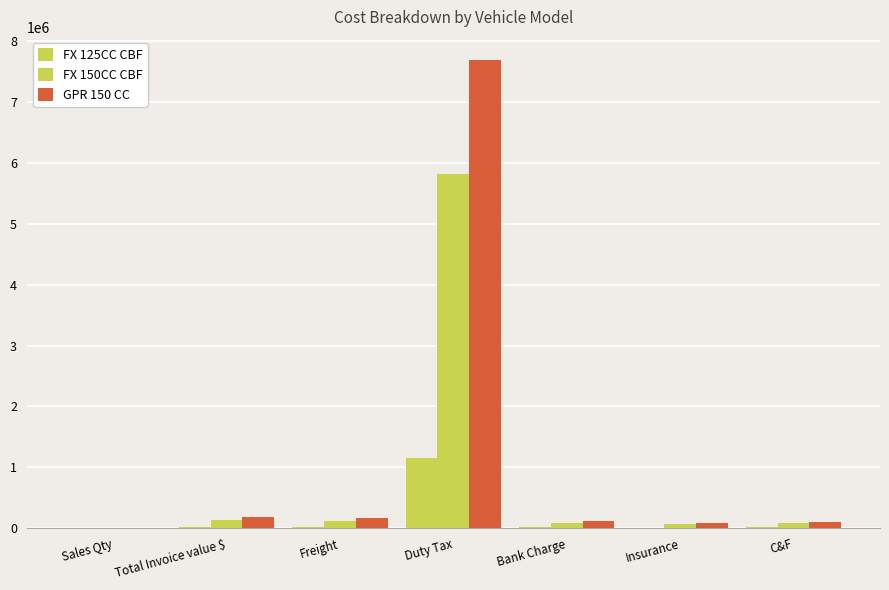

How many groups of bars are there?

7